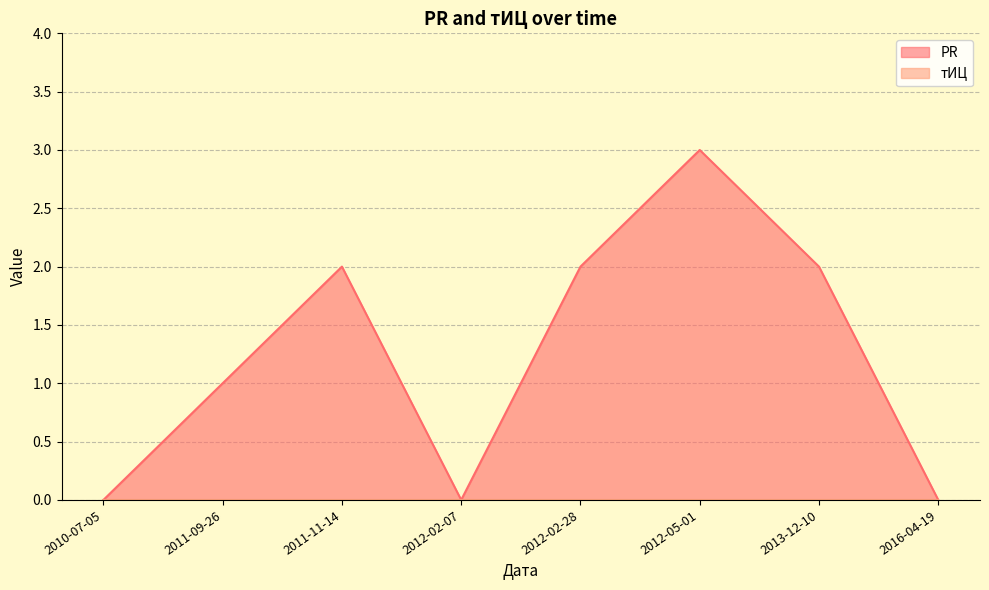

Reading left to right, what are all the values shown in this chart?

0	1	2	0	2	3	2	0